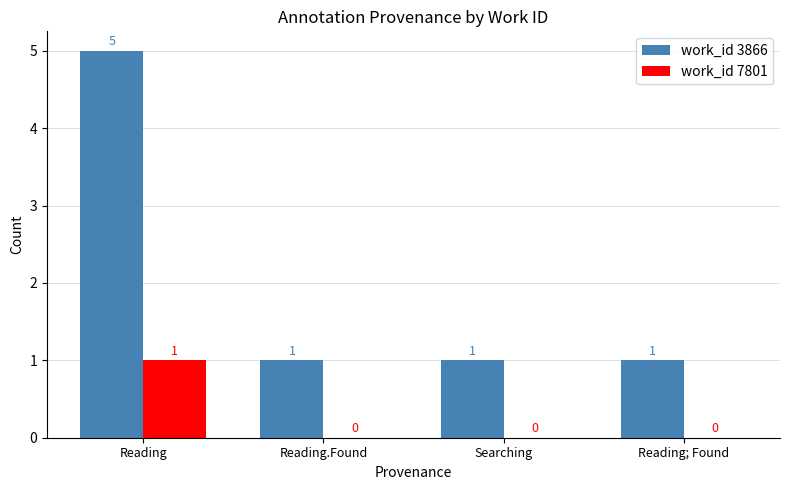

Read the work_id 3866 value at Reading.

5